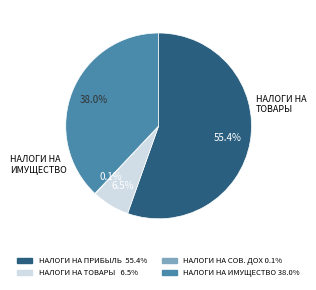

To the nearest percent, what is the difference between the largest and smallest slice percentages?

55%